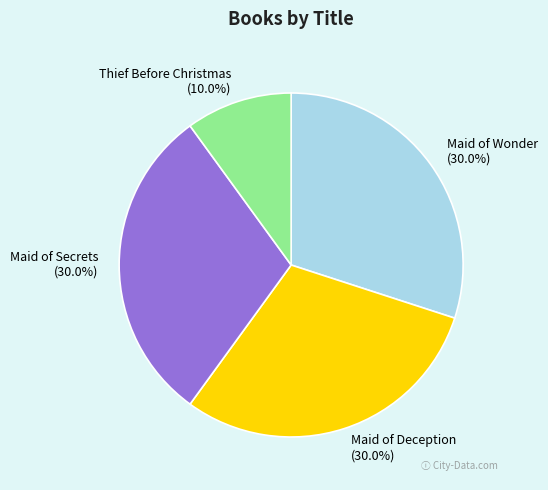

Is there a majority slice in this chart?

No